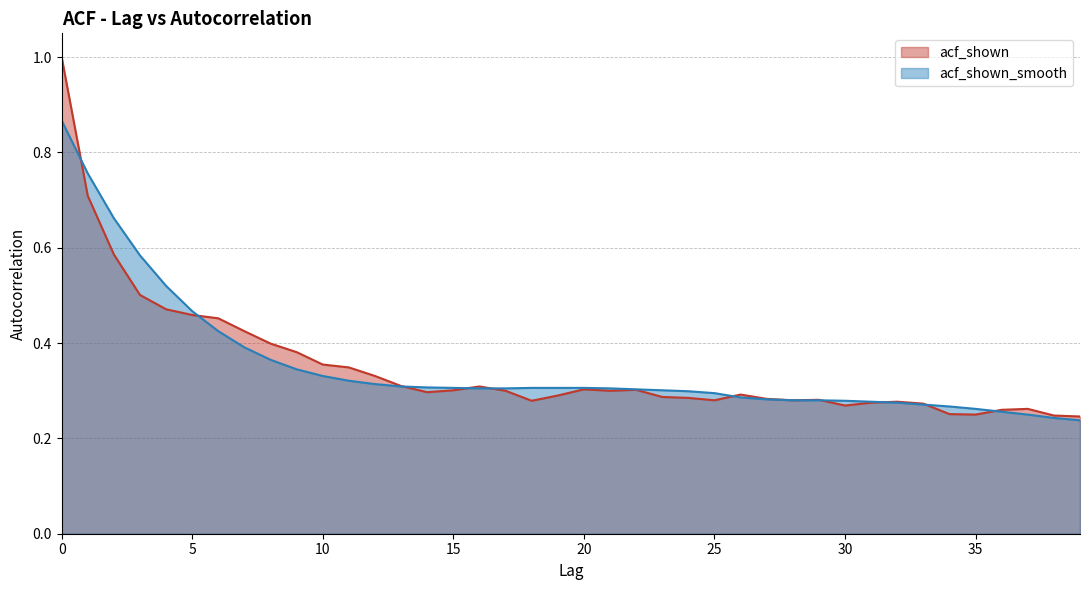

What is the value of the acf_shown point at the 39th from the left?

0.2